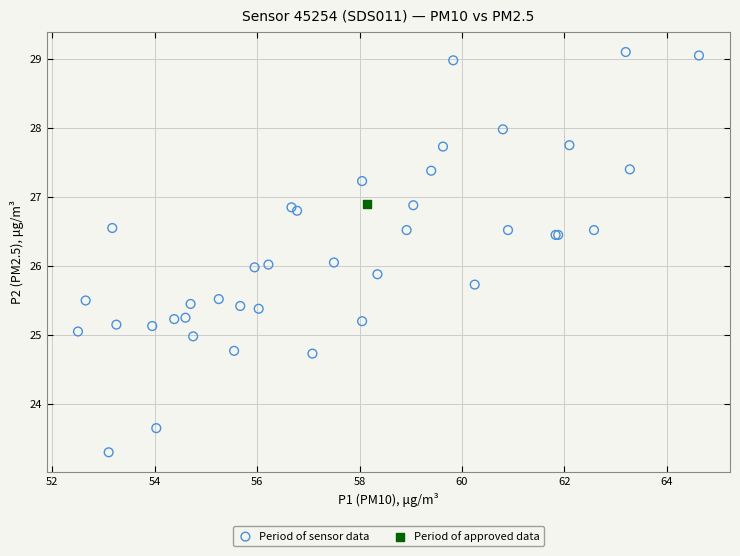

What are all the series names shown in the legend?

Period of sensor data, Period of approved data